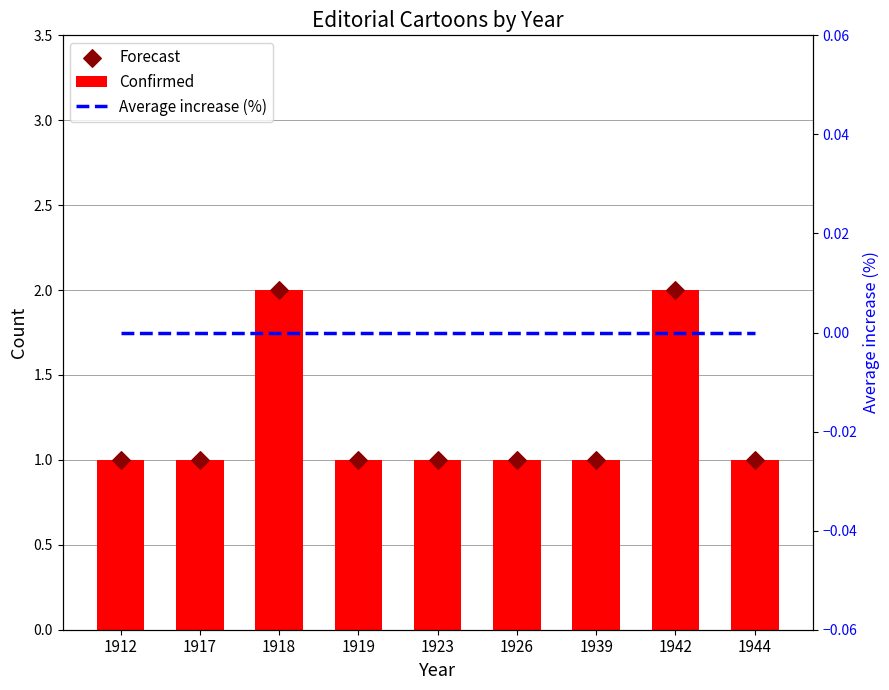

Which series has the largest Y range (max minus min)?

Confirmed